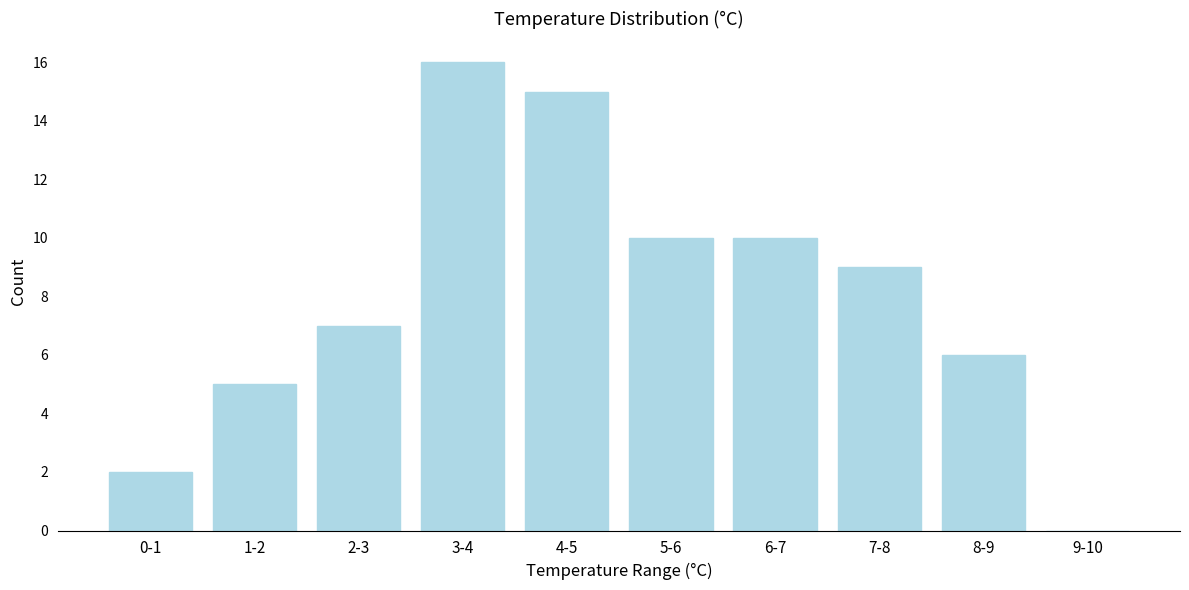

Reading left to right, extract all data points from this chart.

0-1=2	1-2=5	2-3=7	3-4=16	4-5=15	5-6=10	6-7=10	7-8=9	8-9=6	9-10=0